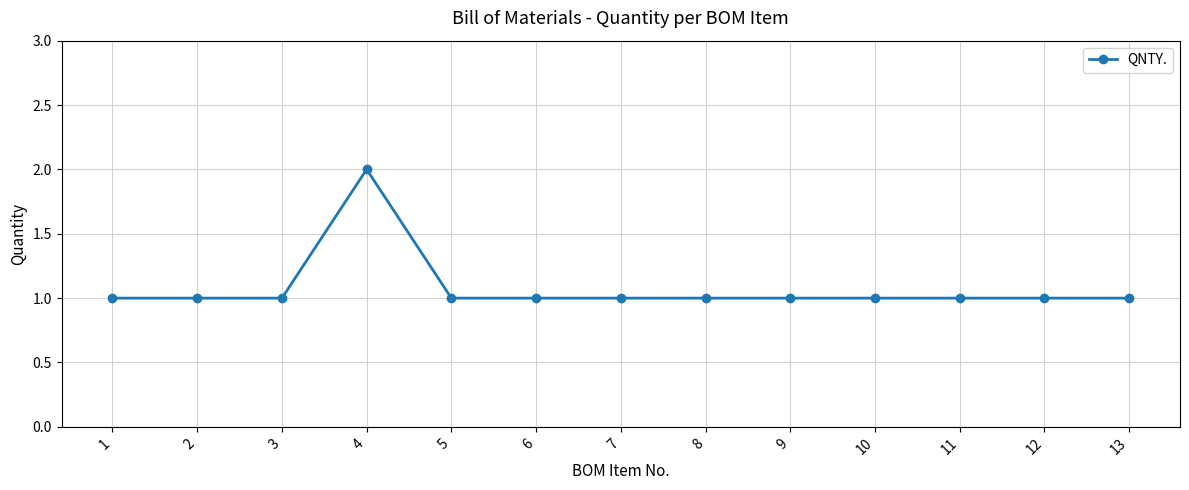

Between 13 and 4, which is larger?

4